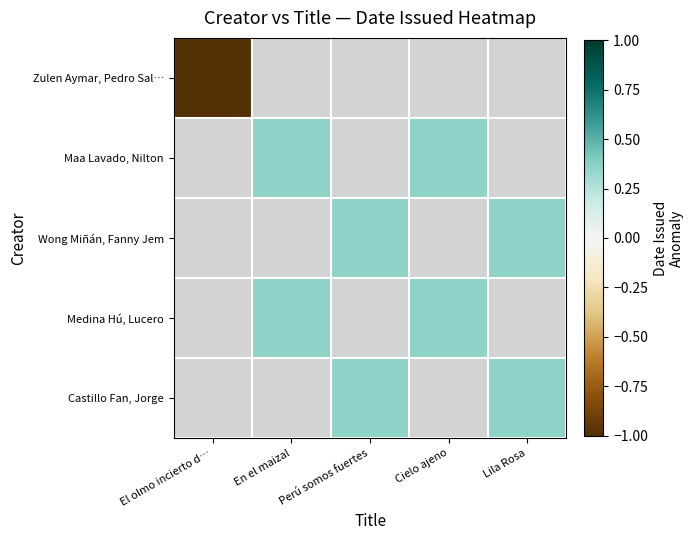

Which series has the largest range (max minus min)?

Zulen Aymar, Pedro Sal…